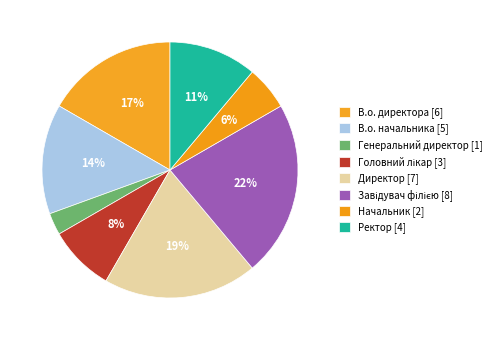

Count the number of slices in the pie.

8